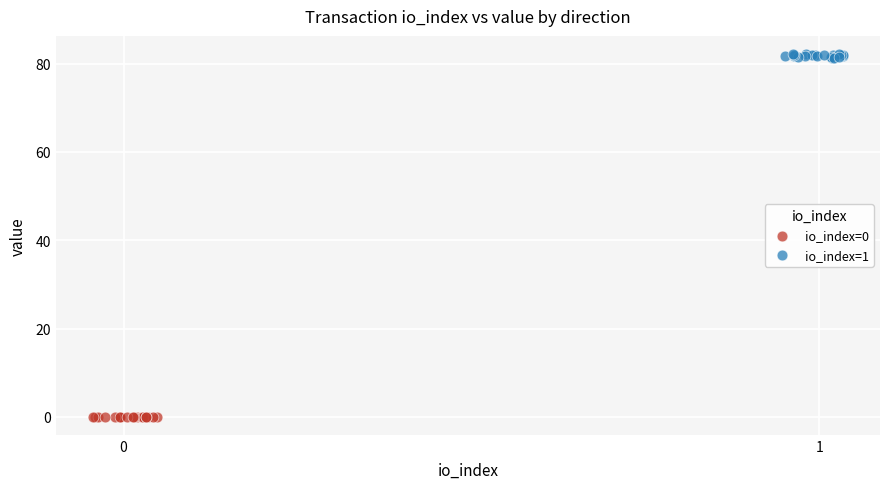

Which series reaches the minimum Y coordinate?

io_index=0